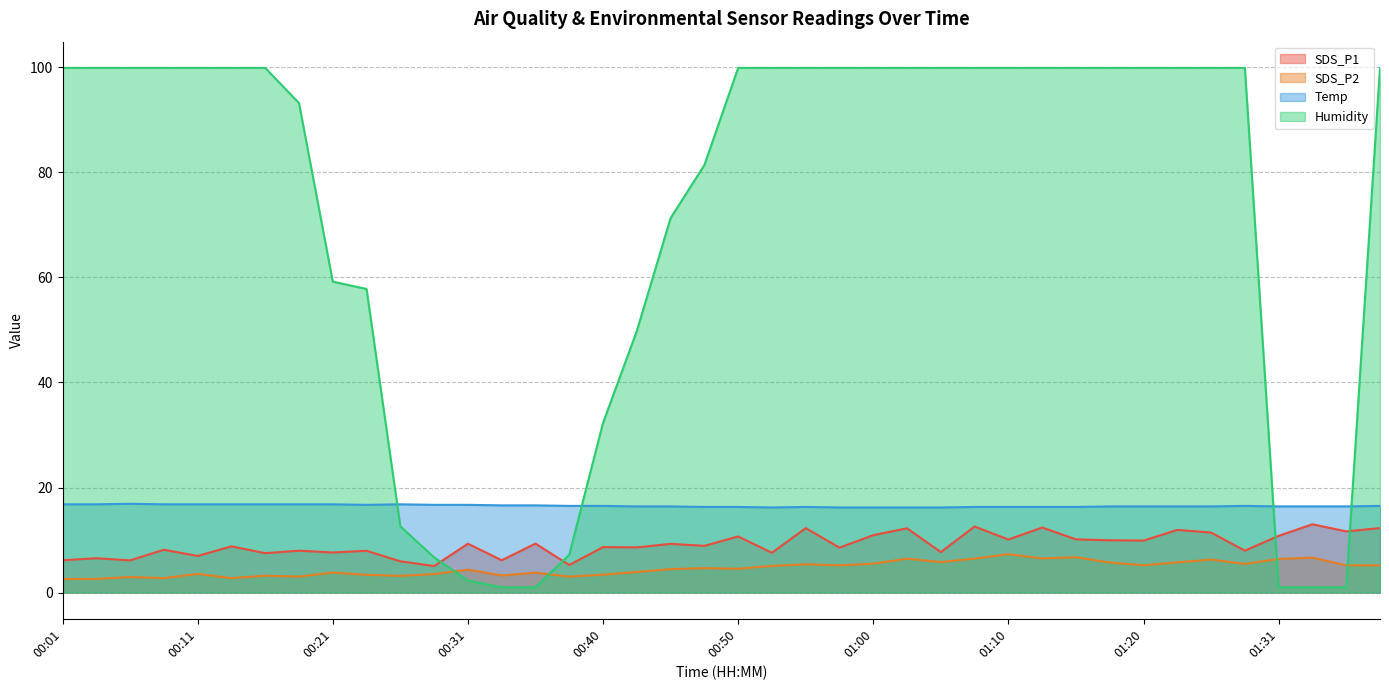

Reading right to left, list all the values displayed in this chart.

SDS_P1: 01:39=12.3	01:36=11.7	01:34=13.0	01:31=10.8	01:29=8.0	01:26=11.4	01:23=11.9	01:20=9.9	01:17=9.9	01:15=10.1	01:12=12.4	01:10=10.1	01:07=12.6	01:05=7.7	01:02=12.2	01:00=10.9	00:58=8.6	00:55=12.3	00:53=7.6	00:50=10.7	00:48=8.9	00:45=9.3	00:43=8.6	00:40=8.7	00:38=5.2	00:35=9.3	00:33=6.2	00:31=9.3	00:28=5.0	00:26=6.0	00:23=8.0	00:21=7.6	00:18=8.0	00:16=7.5	00:14=8.8	00:11=7.0	00:09=8.2	00:06=6.1	00:04=6.5	00:01=6.2
SDS_P2: 01:39=5.2	01:36=5.2	01:34=6.7	01:31=6.4	01:29=5.5	01:26=6.3	01:23=5.8	01:20=5.2	01:17=5.7	01:15=6.7	01:12=6.5	01:10=7.3	01:07=6.5	01:05=5.8	01:02=6.5	01:00=5.5	00:58=5.2	00:55=5.4	00:53=5.1	00:50=4.5	00:48=4.7	00:45=4.5	00:43=3.9	00:40=3.4	00:38=3.0	00:35=3.8	00:33=3.2	00:31=4.3	00:28=3.5	00:26=3.2	00:23=3.4	00:21=3.8	00:18=3.0	00:16=3.2	00:14=2.8	00:11=3.5	00:09=2.8	00:06=3.0	00:04=2.6	00:01=2.6
Temp: 01:39=16.5	01:36=16.4	01:34=16.4	01:31=16.4	01:29=16.5	01:26=16.4	01:23=16.4	01:20=16.4	01:17=16.4	01:15=16.3	01:12=16.3	01:10=16.3	01:07=16.3	01:05=16.2	01:02=16.2	01:00=16.2	00:58=16.2	00:55=16.3	00:53=16.2	00:50=16.3	00:48=16.3	00:45=16.4	00:43=16.4	00:40=16.5	00:38=16.5	00:35=16.6	00:33=16.6	00:31=16.7	00:28=16.7	00:26=16.8	00:23=16.7	00:21=16.8	00:18=16.8	00:16=16.8	00:14=16.8	00:11=16.8	00:09=16.8	00:06=16.9	00:04=16.8	00:01=16.8
Humidity: 01:39=99.9	01:36=1.0	01:34=1.0	01:31=1.0	01:29=99.9	01:26=99.9	01:23=99.9	01:20=99.9	01:17=99.9	01:15=99.9	01:12=99.9	01:10=99.9	01:07=99.9	01:05=99.9	01:02=99.9	01:00=99.9	00:58=99.9	00:55=99.9	00:53=99.9	00:50=99.9	00:48=81.4	00:45=71.3	00:43=49.8	00:40=32.3	00:38=7.2	00:35=1.0	00:33=1.0	00:31=2.3	00:28=6.7	00:26=12.6	00:23=57.8	00:21=59.2	00:18=93.2	00:16=99.9	00:14=99.9	00:11=99.9	00:09=99.9	00:06=99.9	00:04=99.9	00:01=99.9